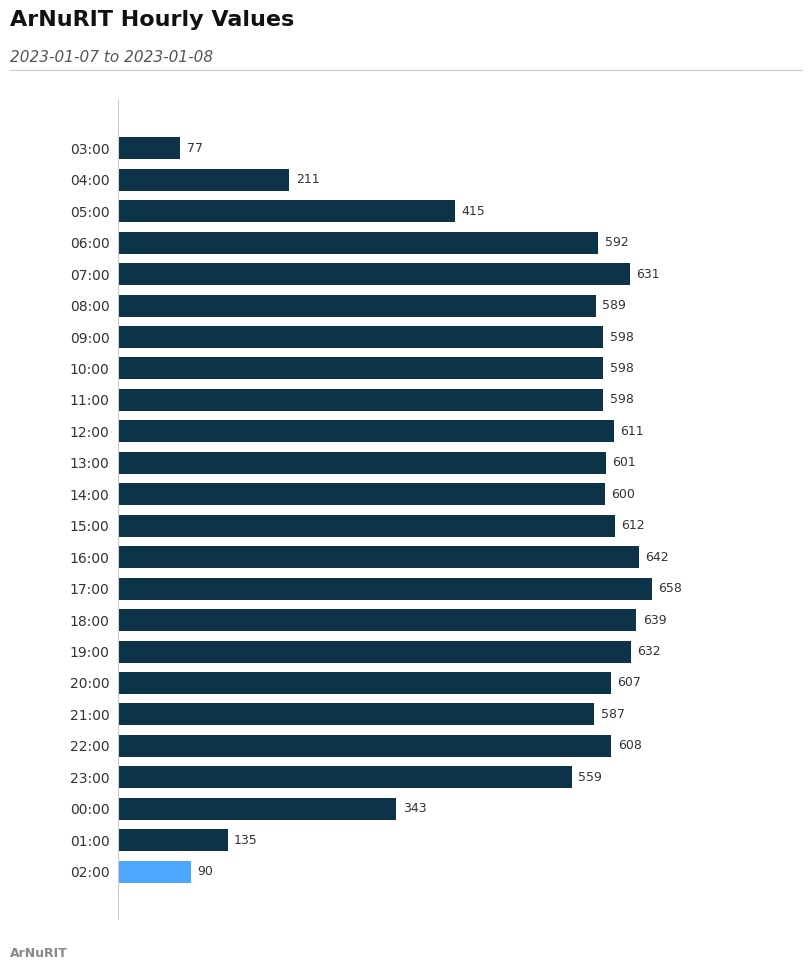

Are the bars horizontal?

Yes